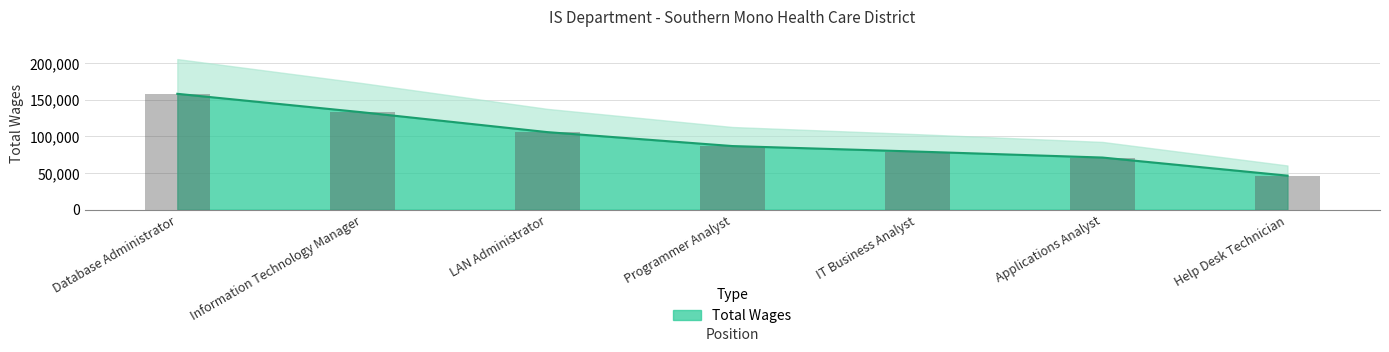

What is the label of the 6th bar from the right?

Information Technology Manager